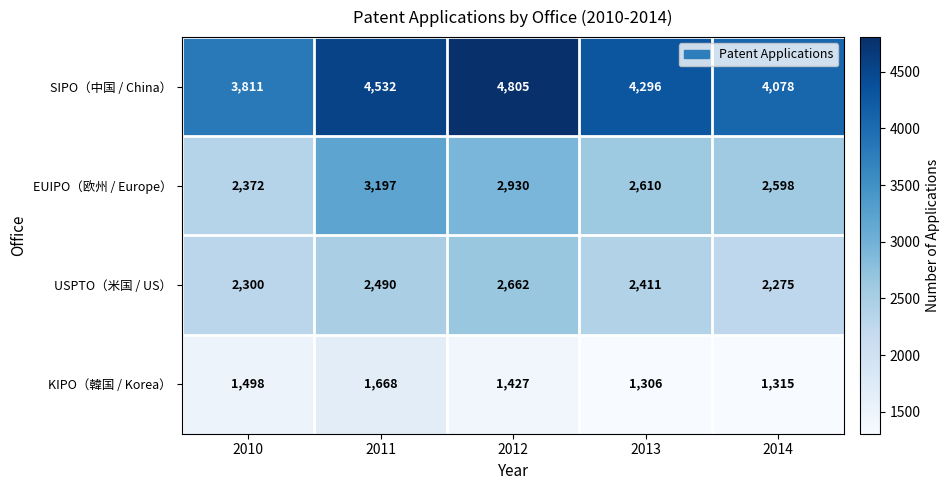

Reading right to left, list all the values displayed in this chart.

SIPO（中国 / China）: 4078	4296	4805	4532	3811
EUIPO（欧州 / Europe）: 2598	2610	2930	3197	2372
USPTO（米国 / US）: 2275	2411	2662	2490	2300
KIPO（韓国 / Korea）: 1315	1306	1427	1668	1498